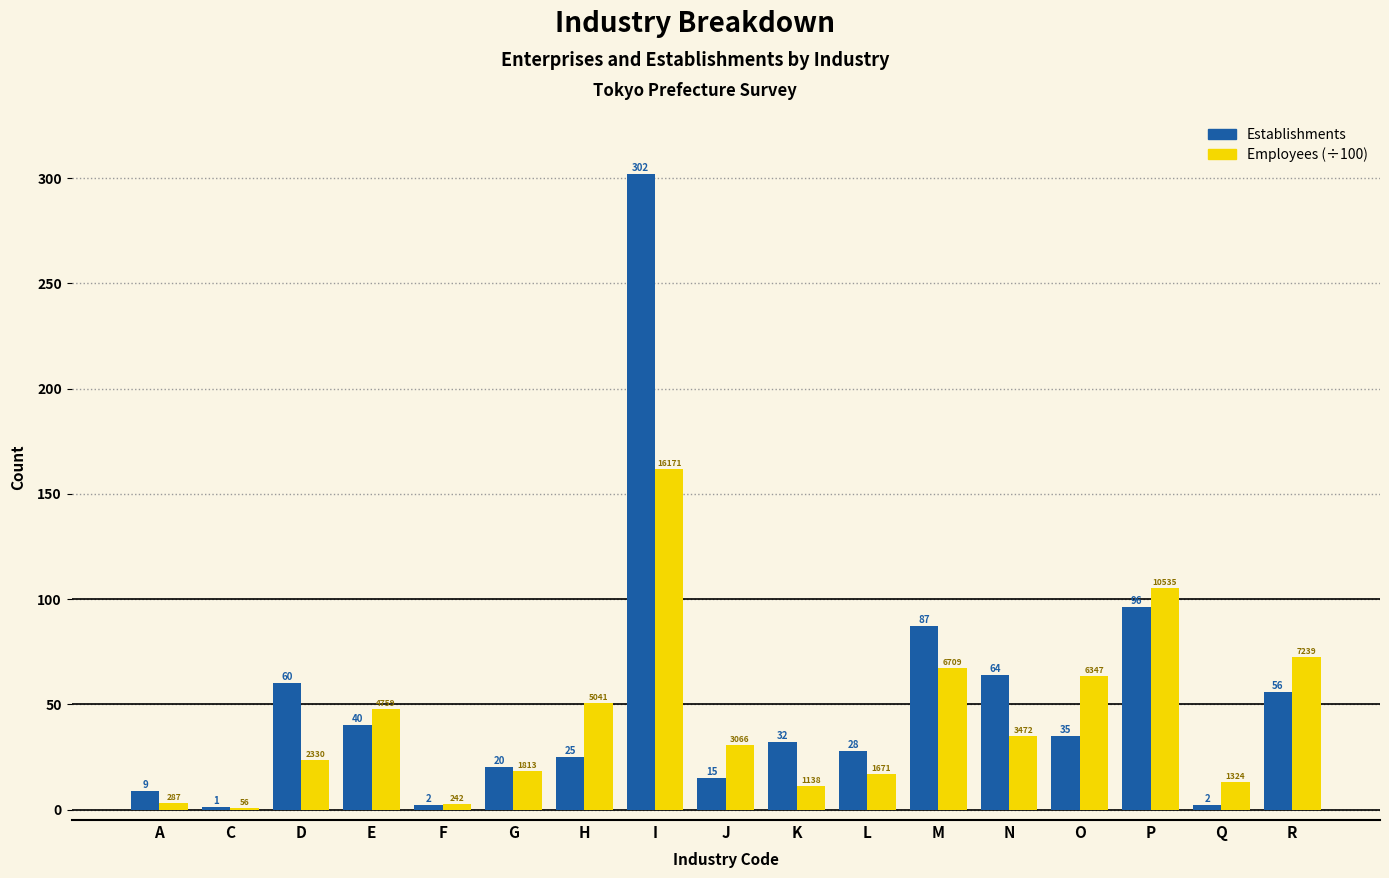

Which label corresponds to the largest value in the chart?

I